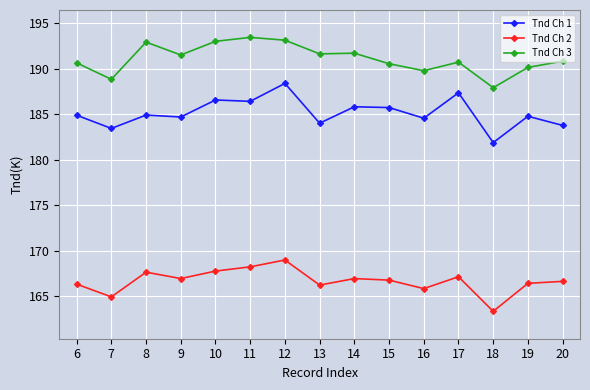

Rank the series by their maximum value, from highest to lowest.

Tnd Ch 3, Tnd Ch 1, Tnd Ch 2